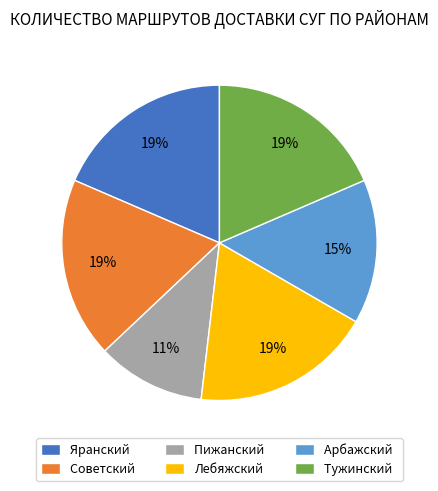

True or false: Лебяжский accounts for 19% of the total.

True